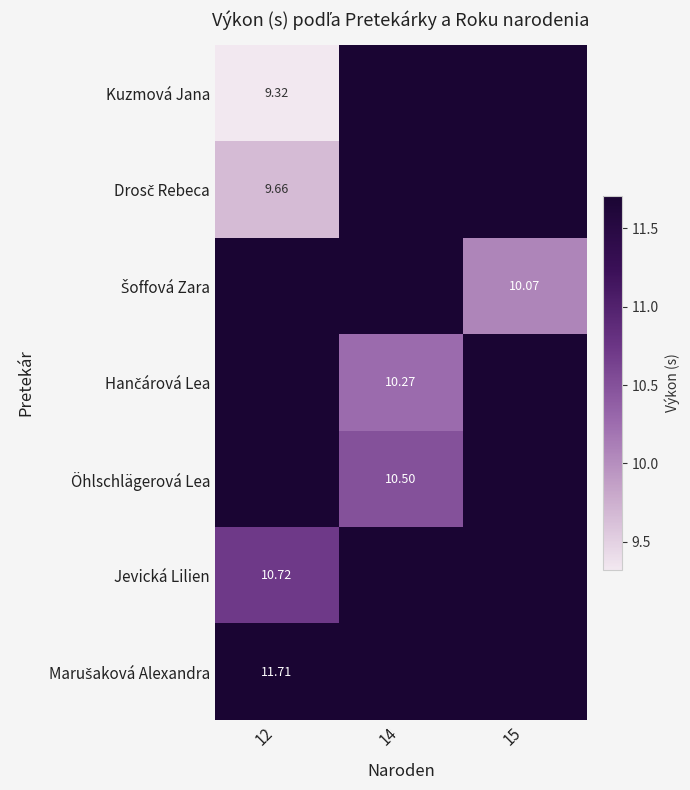

The Hančárová Lea series shows 15.3 at 15. True or false?

False